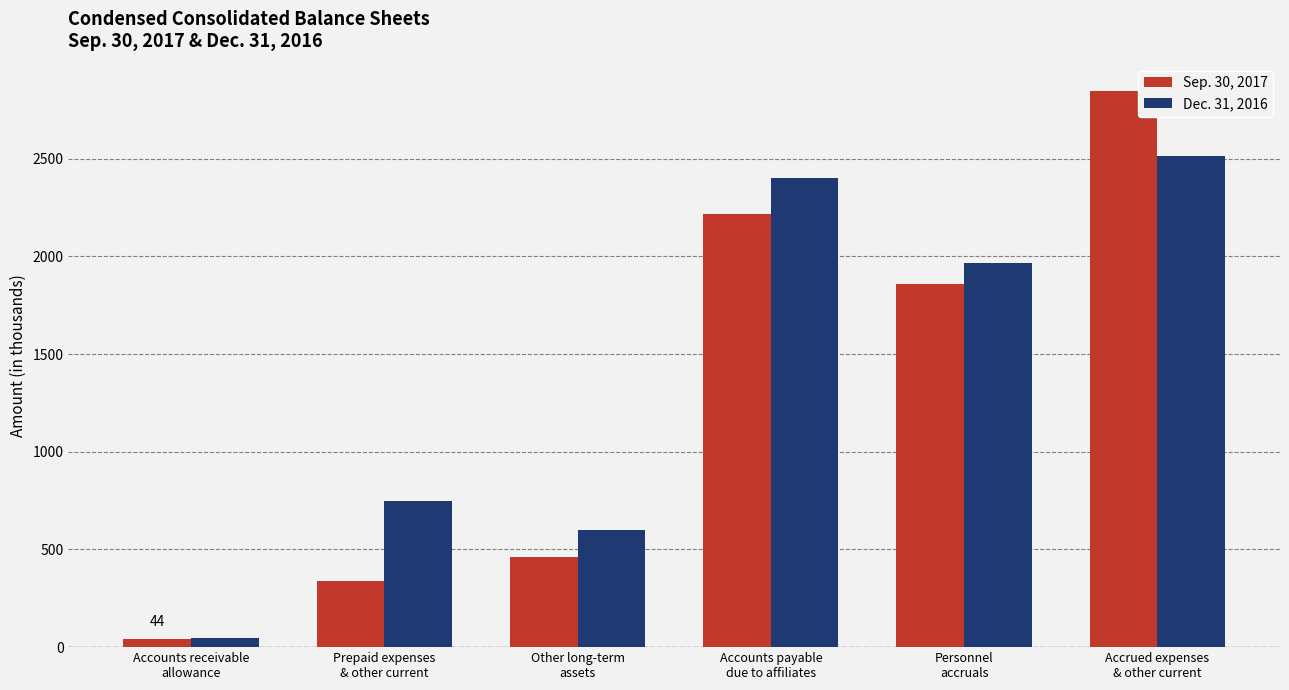

The value of Sep. 30, 2017 at Accounts receivable
allowance is 44. True or false?

True